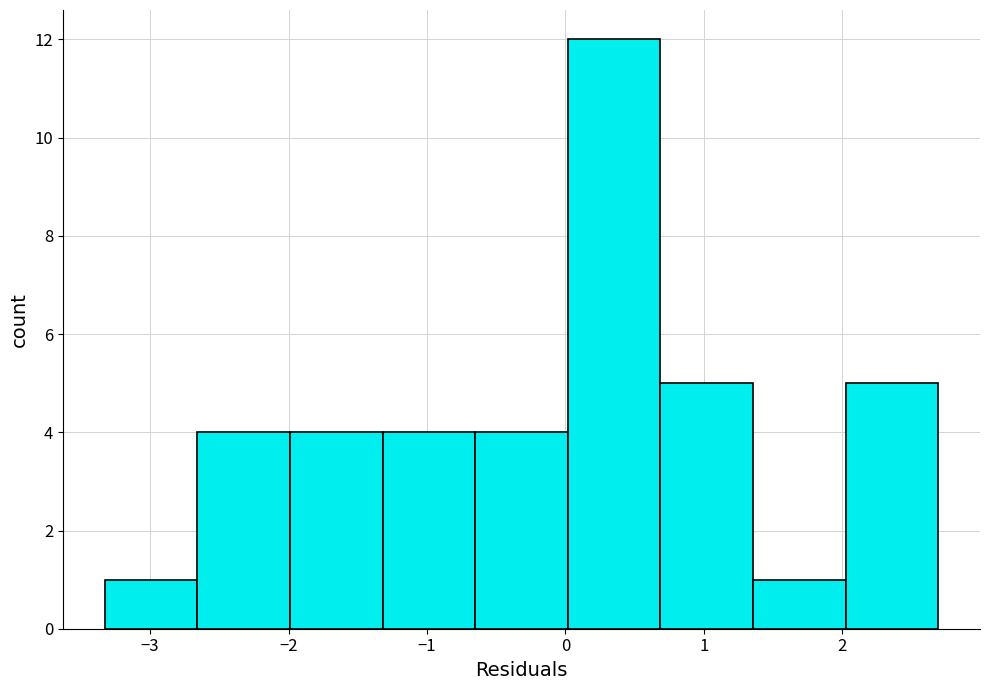

Reading left to right, transcribe this chart: for each bar, give the range it covers on the x-axis and its height. Neither the bar edges nor the heights are printed on the chart, so give them approximately, as read against the axes.

-3.3 to -2.7: 1
-2.7 to -2.0: 4
-2.0 to -1.3: 4
-1.3 to -0.7: 4
-0.7 to 0.0: 4
0.0 to 0.7: 12
0.7 to 1.4: 5
1.4 to 2.0: 1
2.0 to 2.7: 5